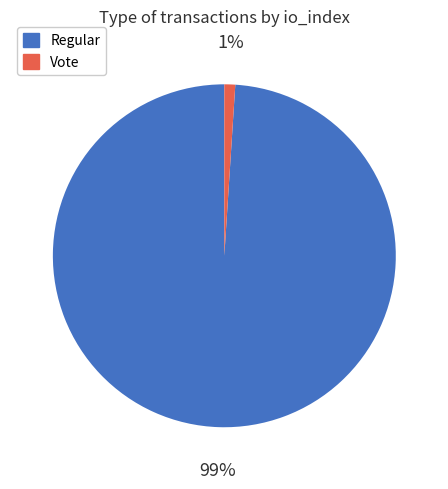

True or false: Vote accounts for 1% of the total.

True